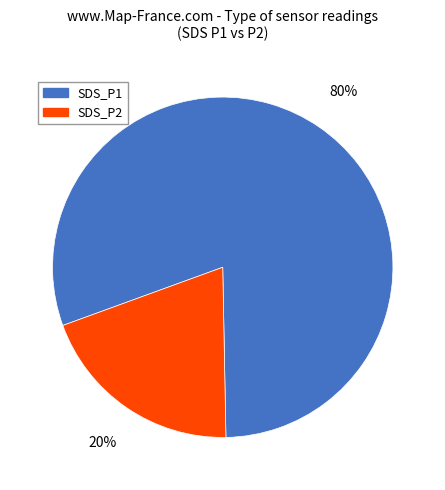

True or false: SDS_P2 accounts for 20% of the total.

True